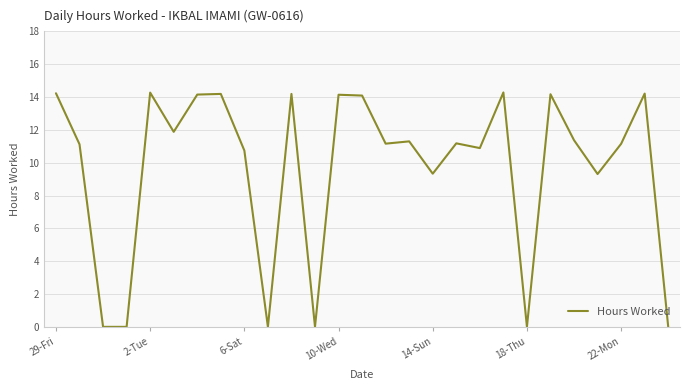

What is the greatest value displayed?

14.3